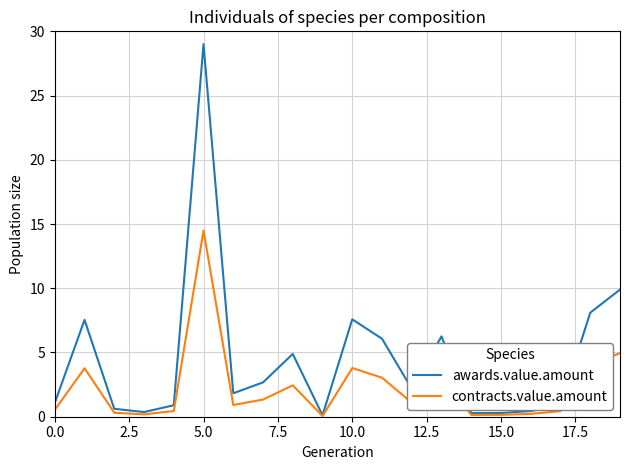

Which series has the largest range (max minus min)?

awards.value.amount